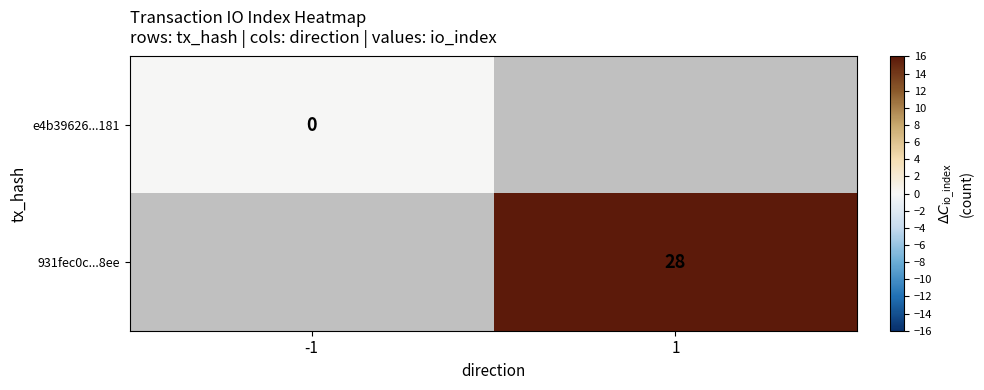

The 931fec0c...8ee series shows 28 at 1. True or false?

True